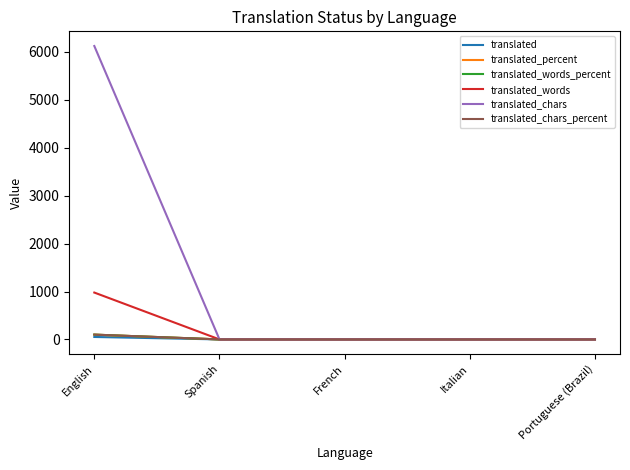

True or false: translated_words has more than 1 interior local peaks.

False